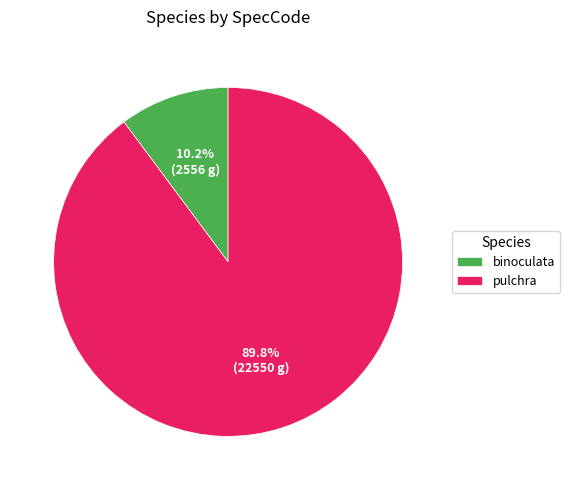

Do pulchra and binoculata together represent more than half of the pie?

Yes